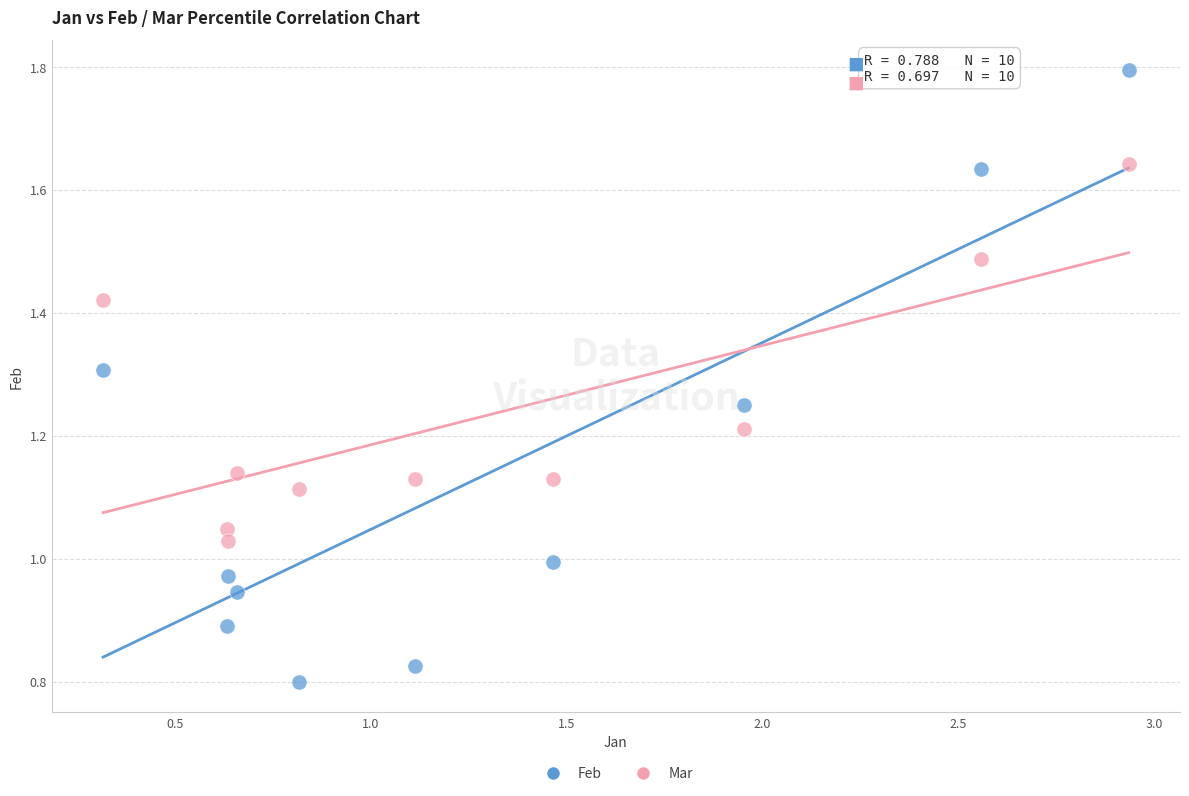

Across all data points, what is the range of X values (max minus min)?

2.6